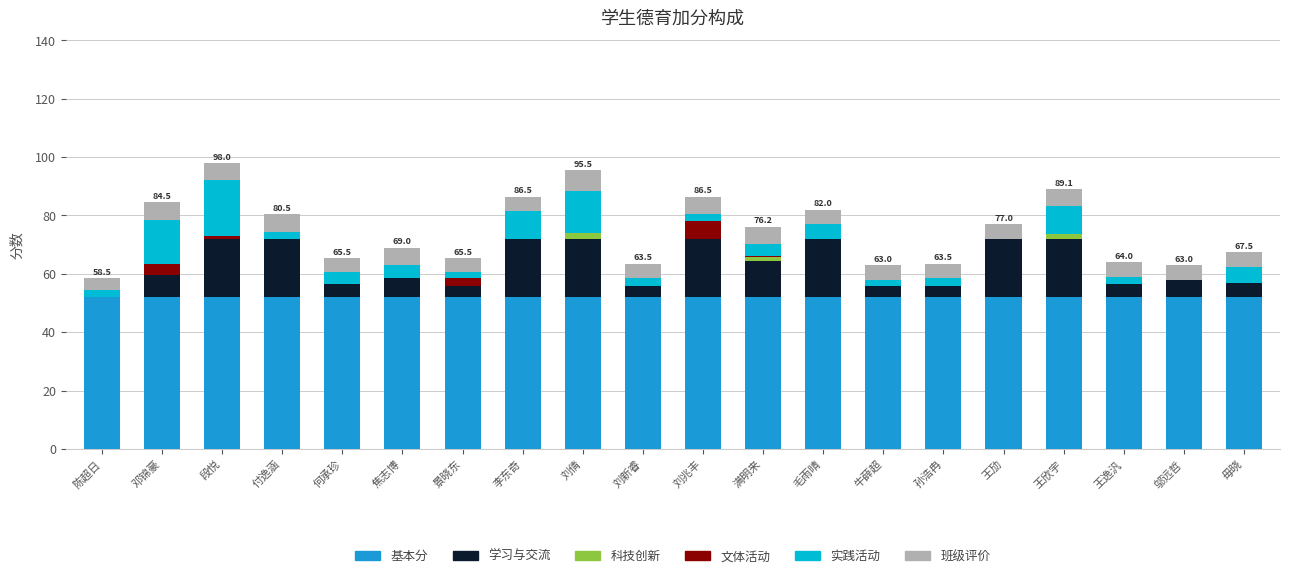

True or false: 基本分 has a value of 86.4 at 刘倩.

False